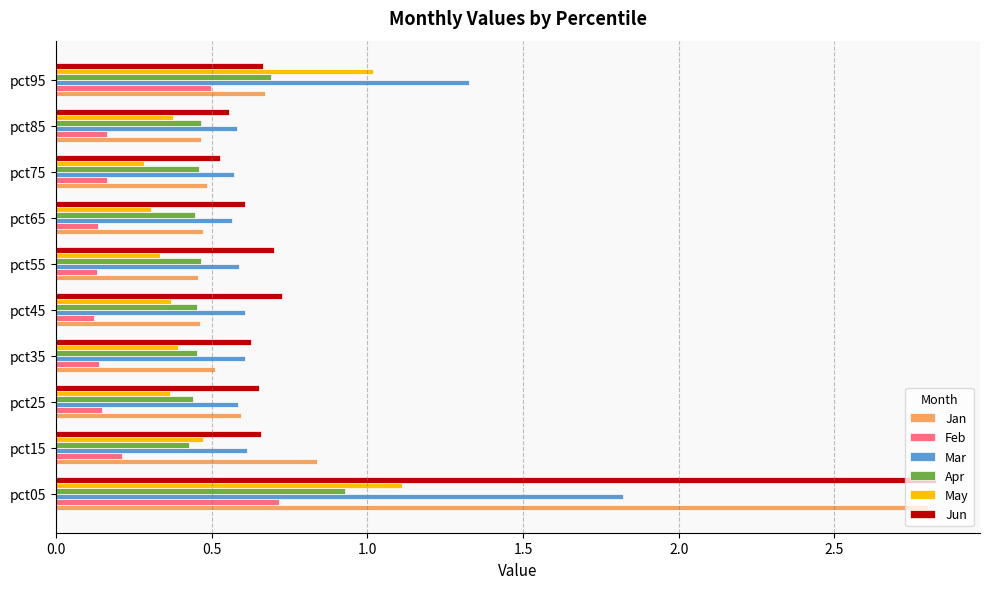

Is the value of Feb at pct15 greater than the value of May at pct05?

No